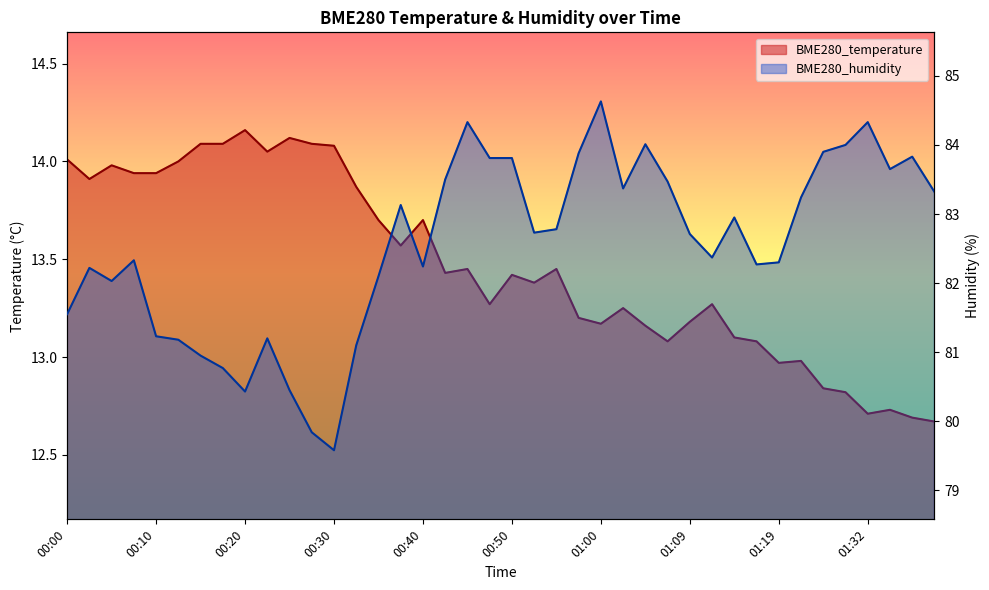

At which label does BME280_temperature first exceed 13?

00:00